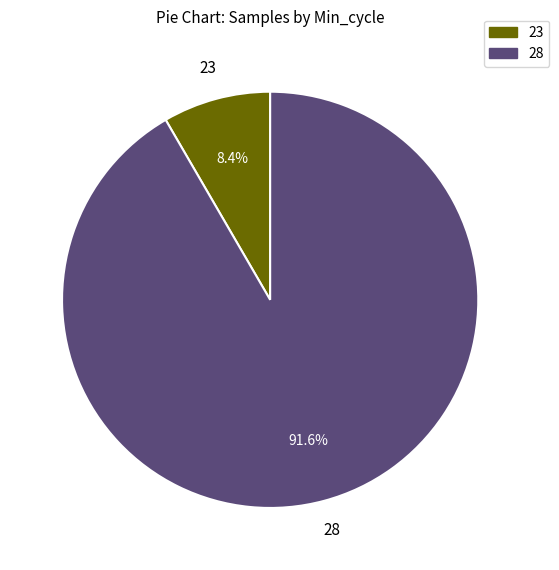

Is there any slice that represents more than half of the pie?

Yes